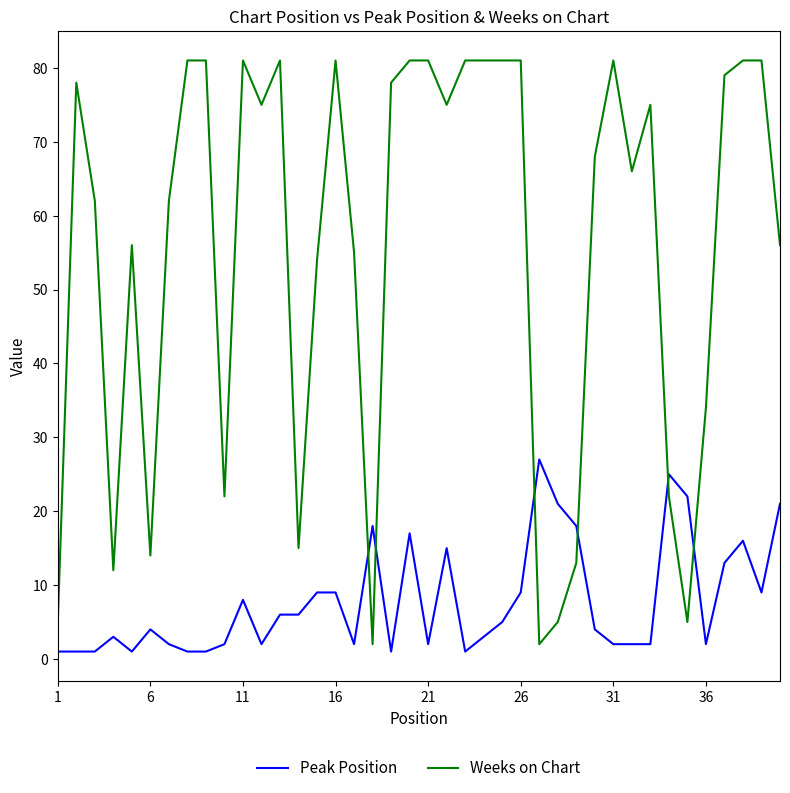

True or false: Peak Position has more than 1 points higher than both neighbors.

True